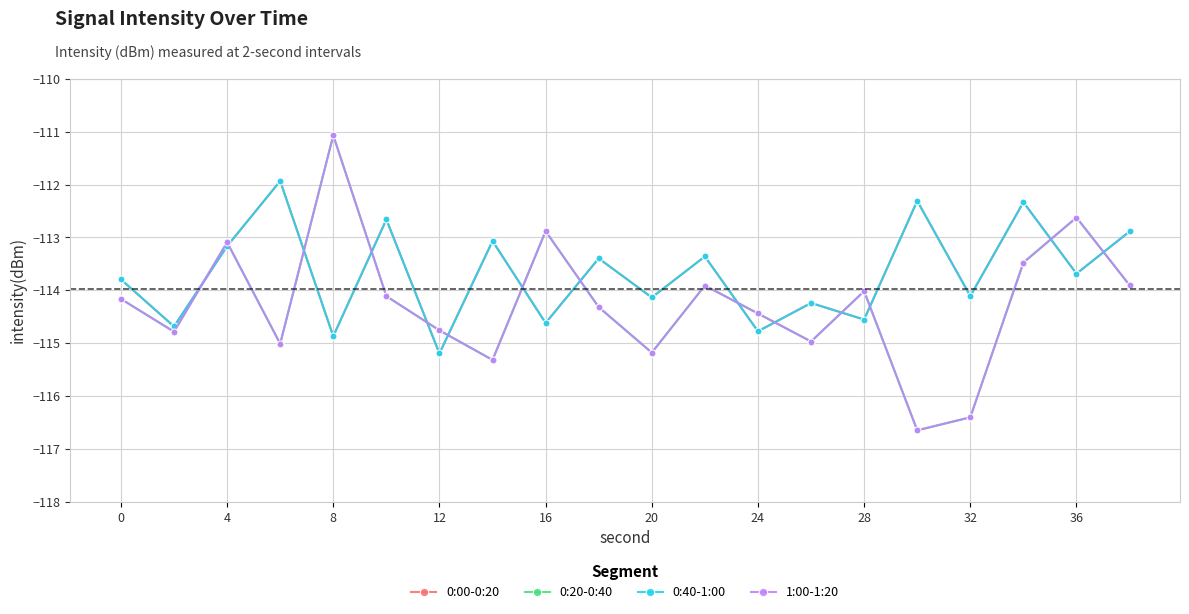

Does the chart have visible grid lines?

Yes